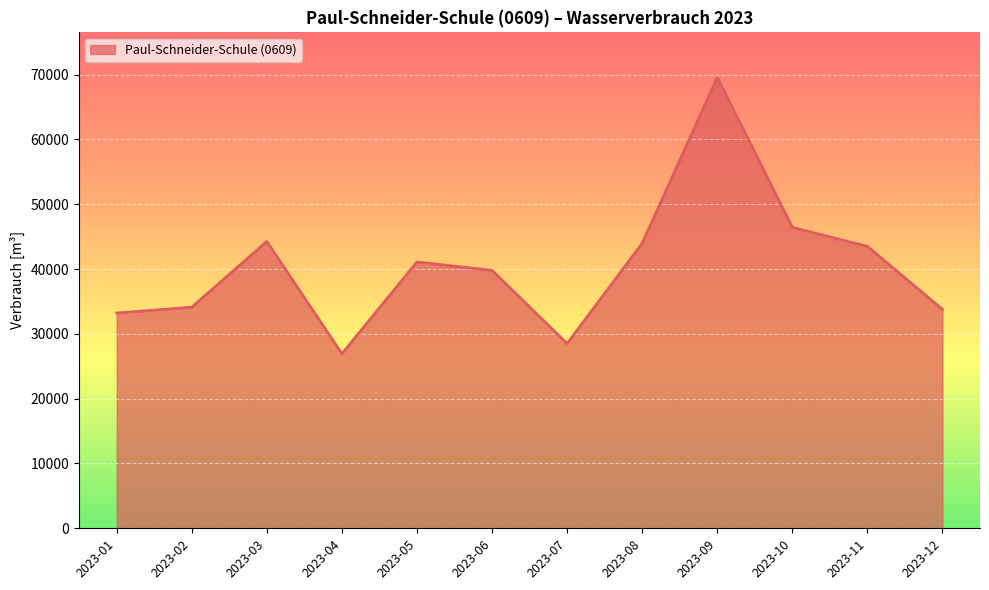

Does the chart have visible grid lines?

Yes